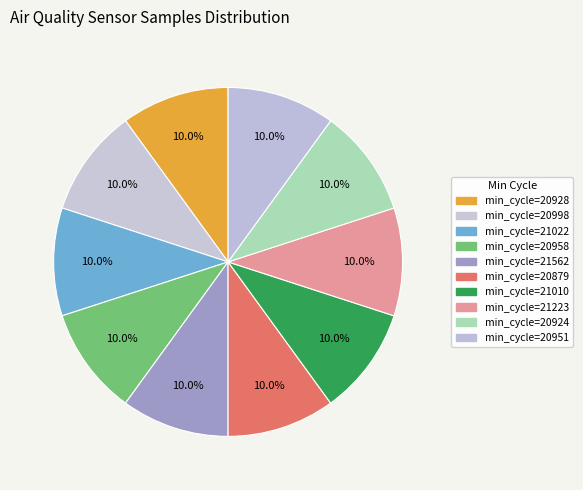

How many segments does this pie chart have?

10